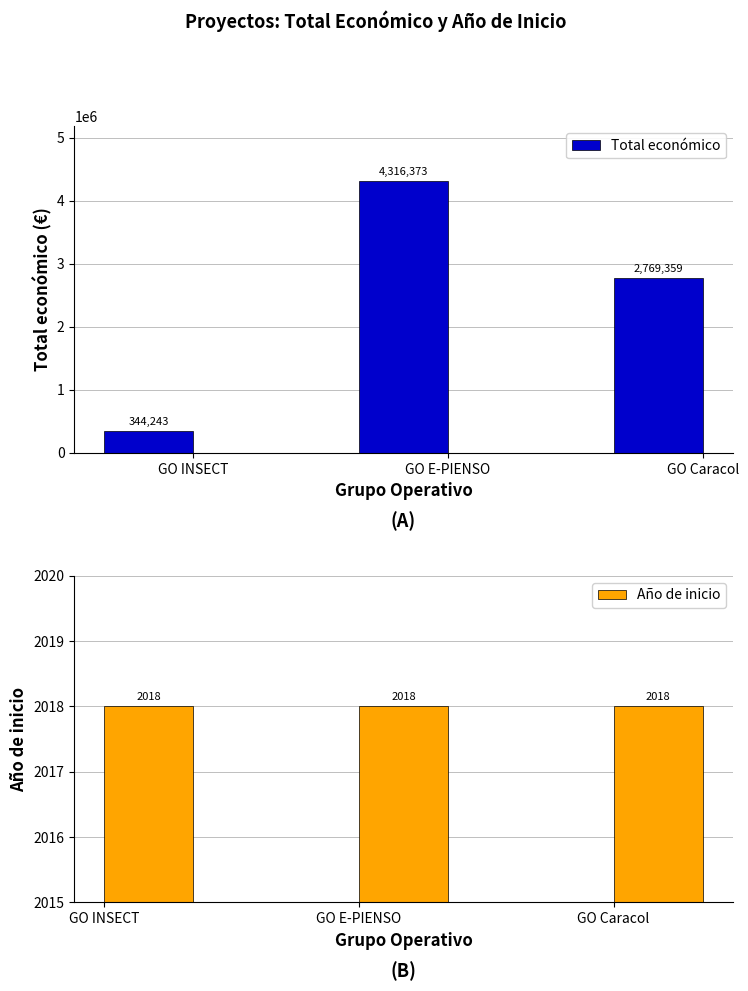

Rank the series by their average value, from highest to lowest.

Total económico, Año de inicio